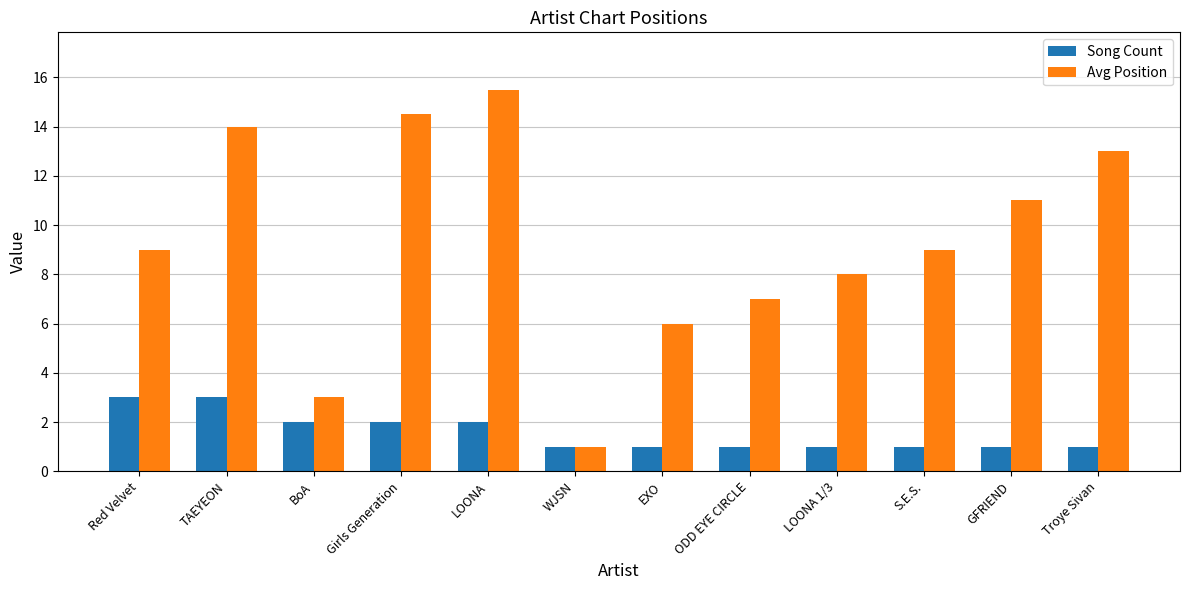

What are all the series names shown in the legend?

Song Count, Avg Position